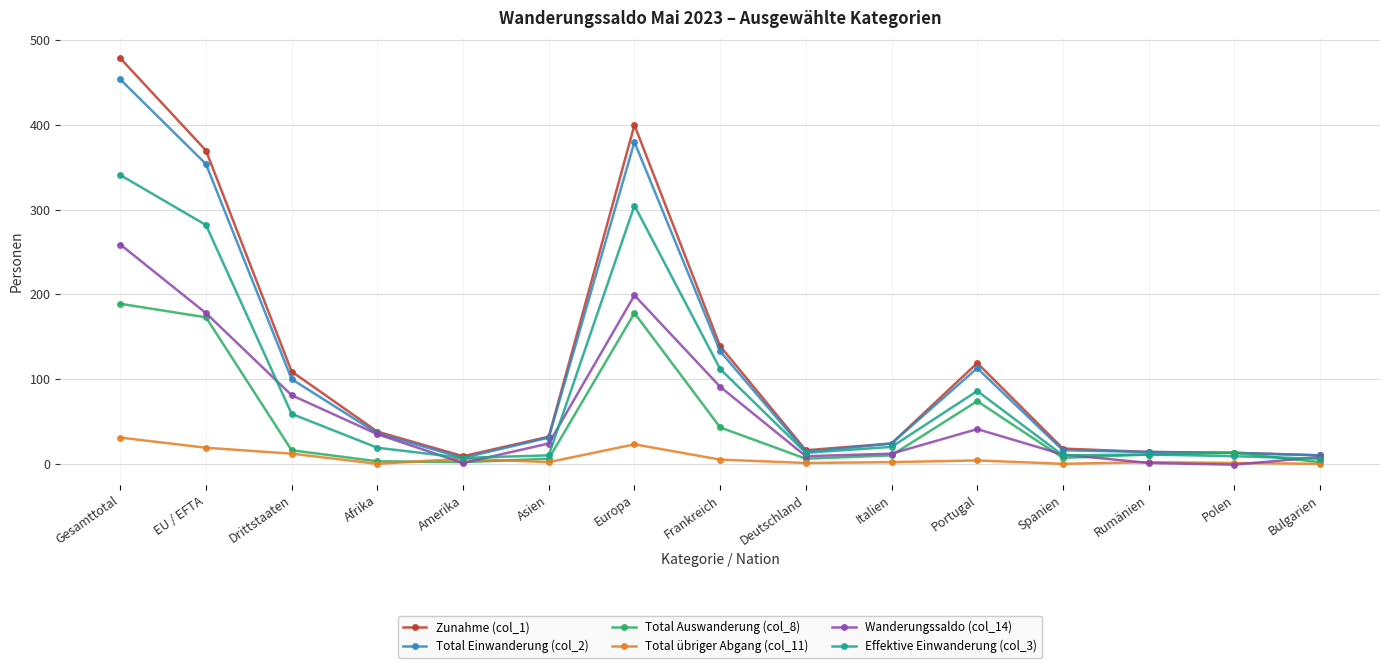

Is it true that Total Einwanderung (col_2) equals 558 at EU / EFTA?

False